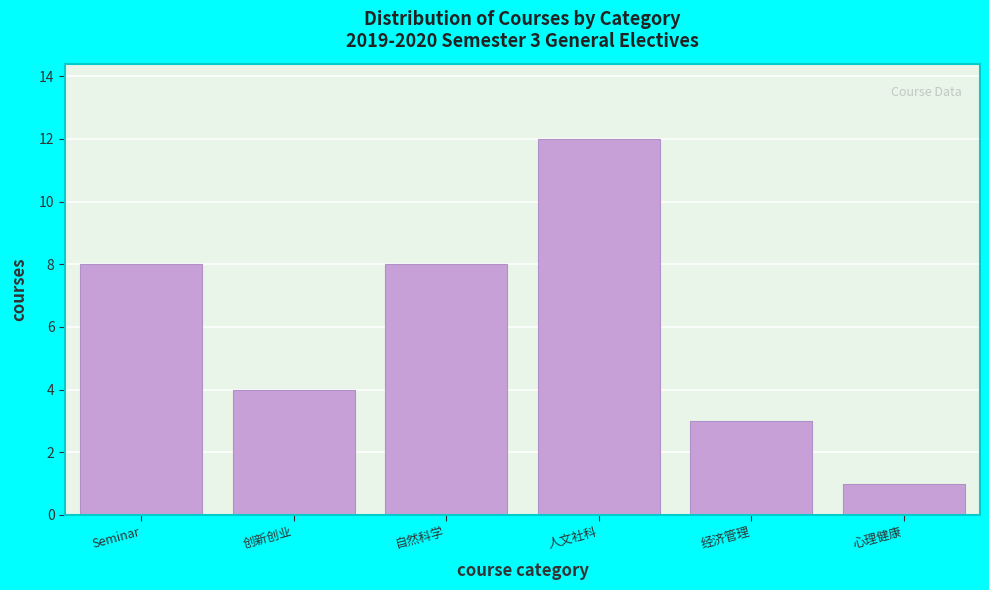

Reading left to right, what are all the values shown in this chart?

8	4	8	12	3	1